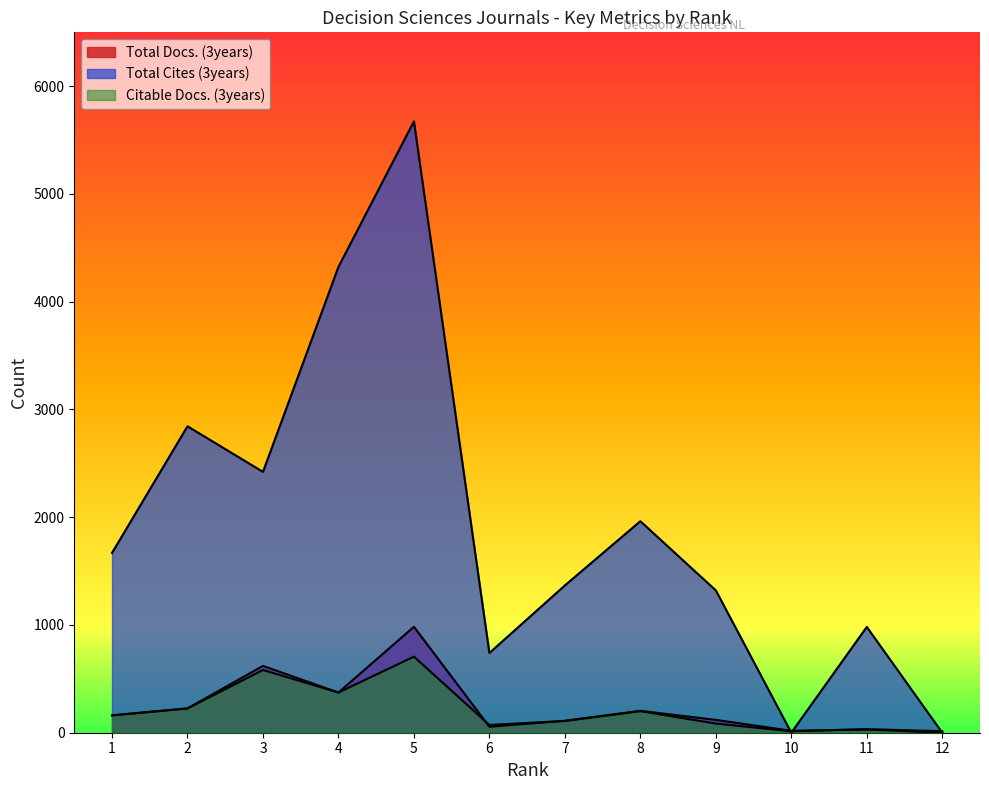

Reading left to right, transcribe all the data shown in this chart.

Total Docs. (3years): 161	226	620	373	983	55	111	203	119	18	30	0
Total Cites (3years): 1669	2844	2421	4323	5674	740	1367	1963	1321	0	982	0
Citable Docs. (3years): 161	225	582	373	706	72	109	200	85	13	33	14